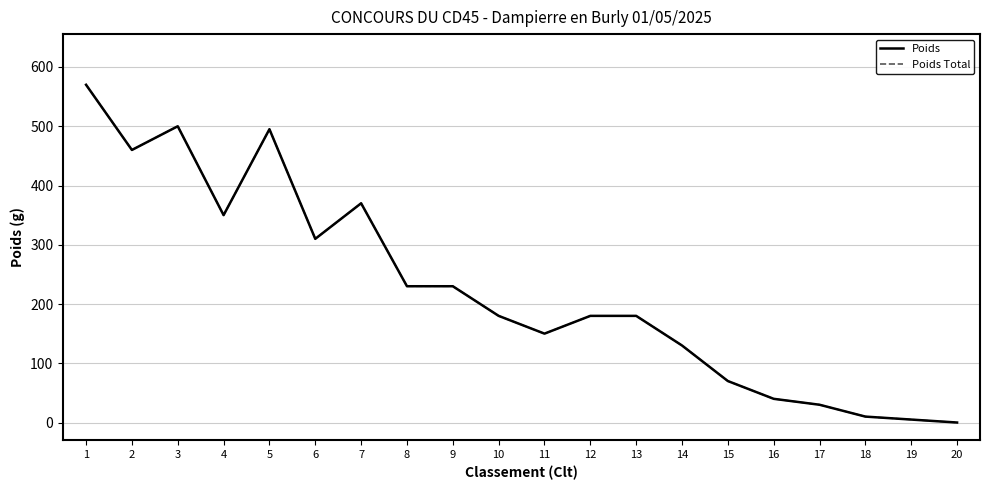

Is this an area chart (filled region under the line)?

No